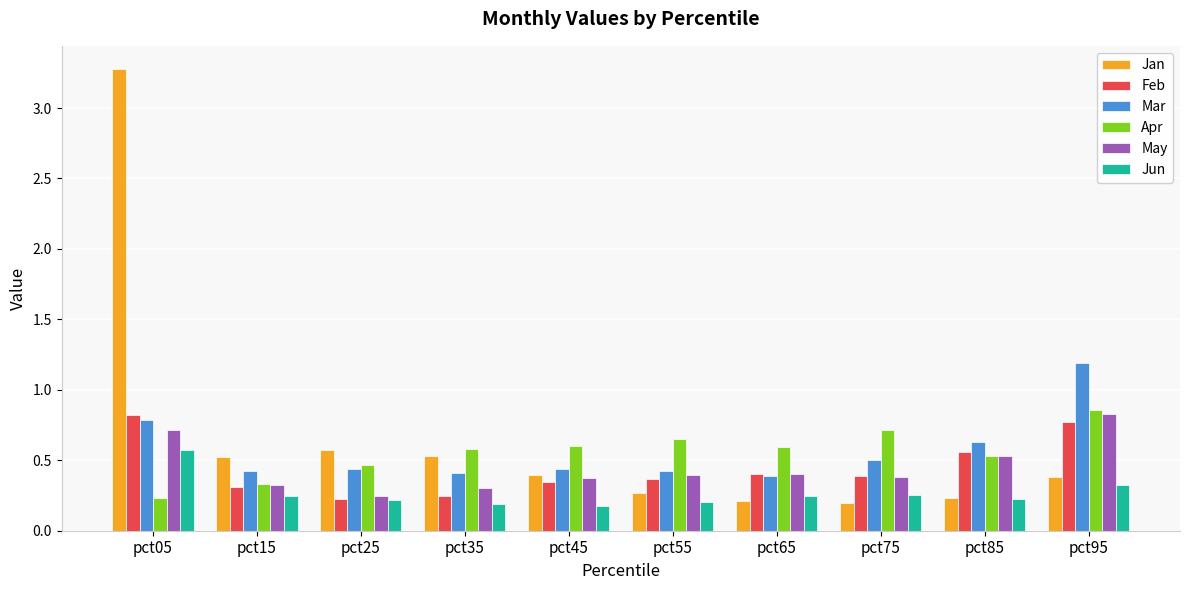

Which category has the highest value across all series?

pct05